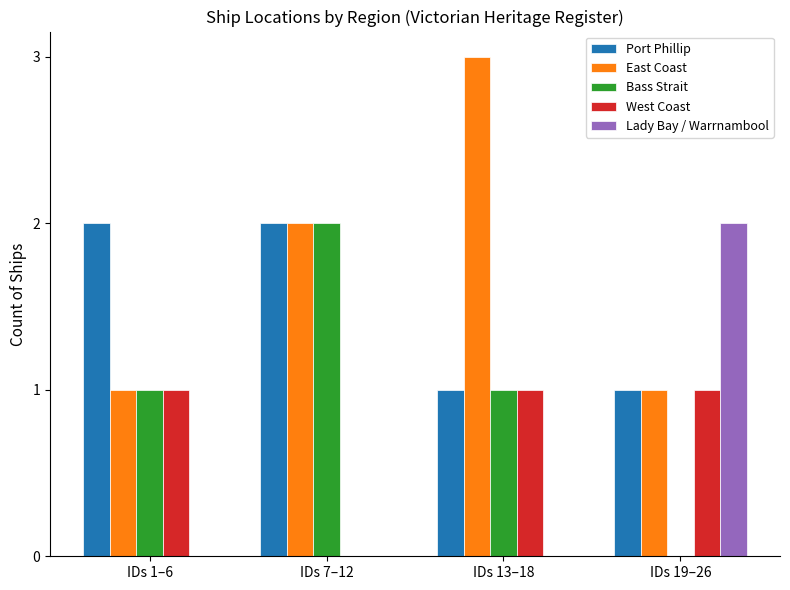

At which label does East Coast reach its peak?

IDs 13–18